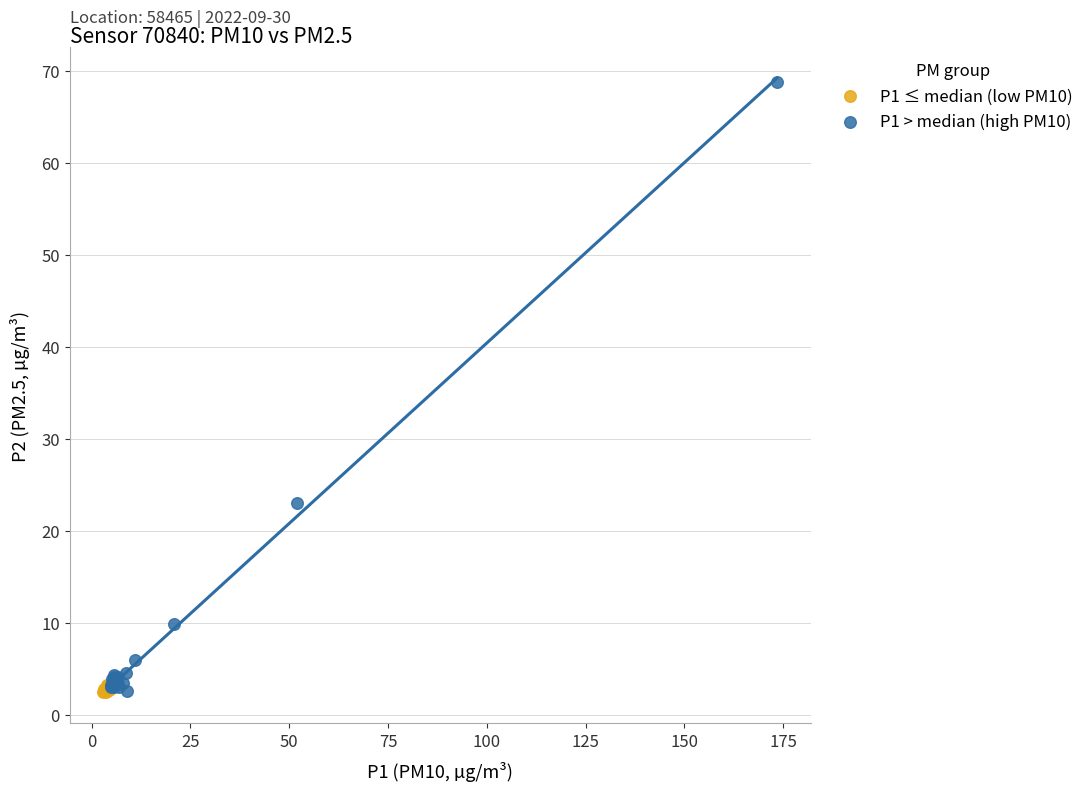

Which series has the widest spread of Y values?

P1 > median (high PM10)